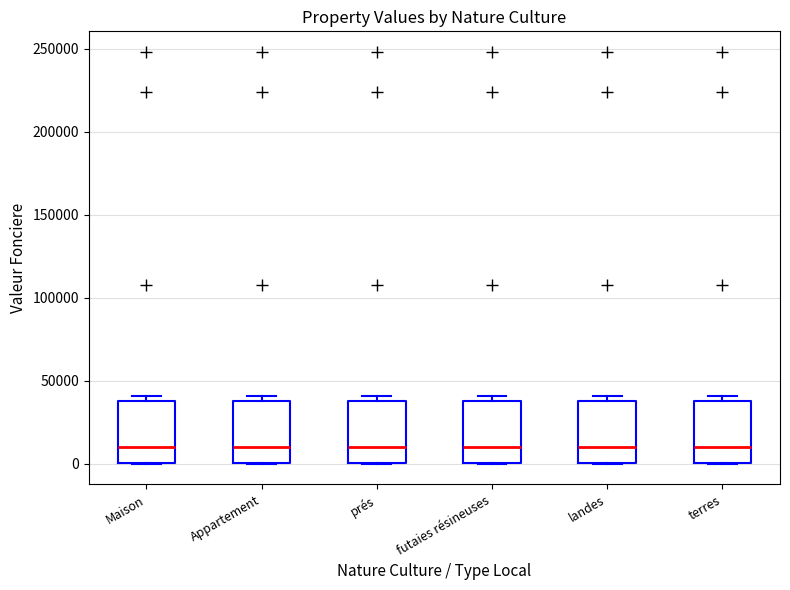

Reading left to right, read every box against the y-axis: the position of its median line, the range the box covers, and the ends of its whiskers. The values are not printed on the chart, so give them approximately, as read against the axis.

Maison: median 10000, box 0 to 40000, whiskers 0 to 40000 (just above the box's upper edge)
Appartement: median 10000, box 0 to 40000, whiskers 0 to 40000 (just above the box's upper edge)
prés: median 10000, box 0 to 40000, whiskers 0 to 40000 (just above the box's upper edge)
futaies résineuses: median 10000, box 0 to 40000, whiskers 0 to 40000 (just above the box's upper edge)
landes: median 10000, box 0 to 40000, whiskers 0 to 40000 (just above the box's upper edge)
terres: median 10000, box 0 to 40000, whiskers 0 to 40000 (just above the box's upper edge)